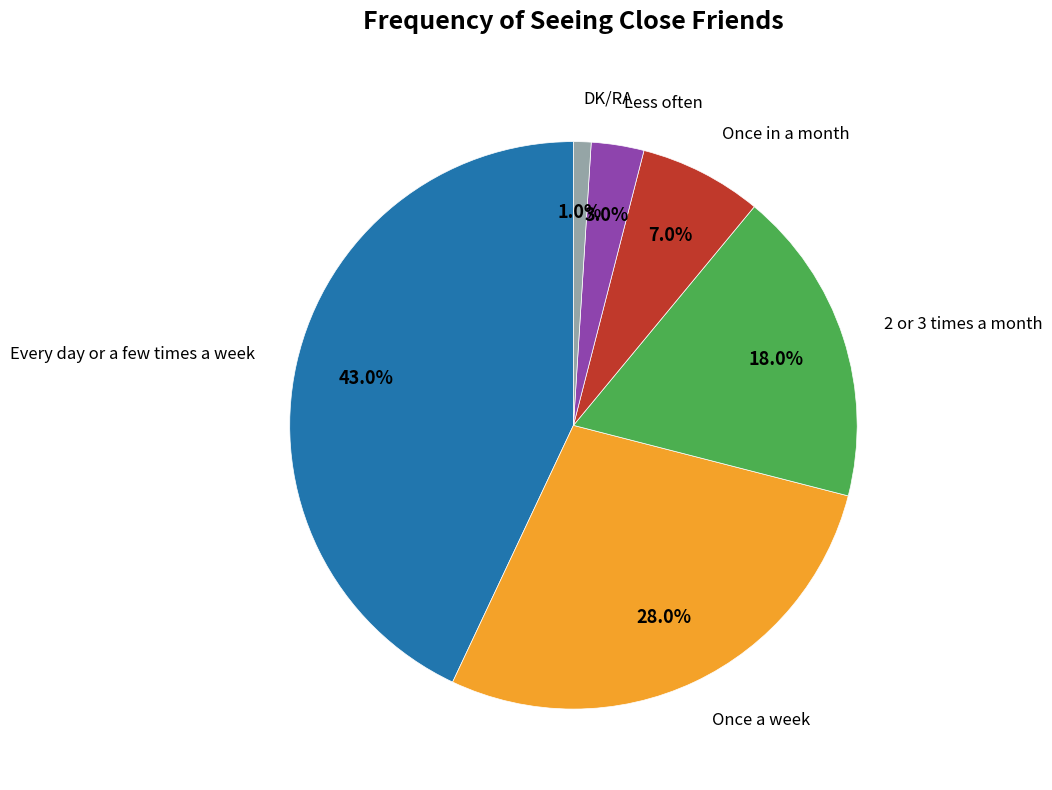

Is there a majority slice in this chart?

No